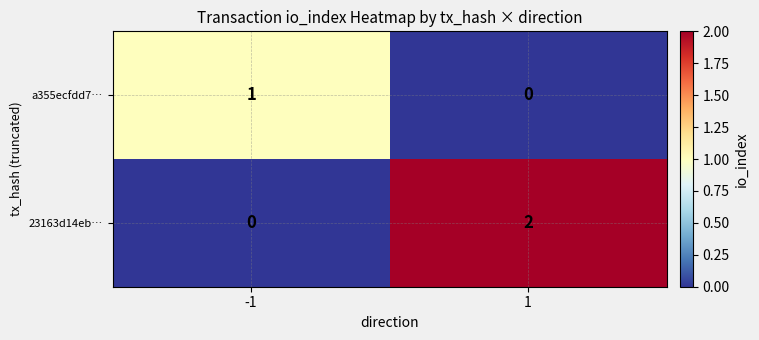

True or false: 23163d14eb… has a value of 0 at -1.

True